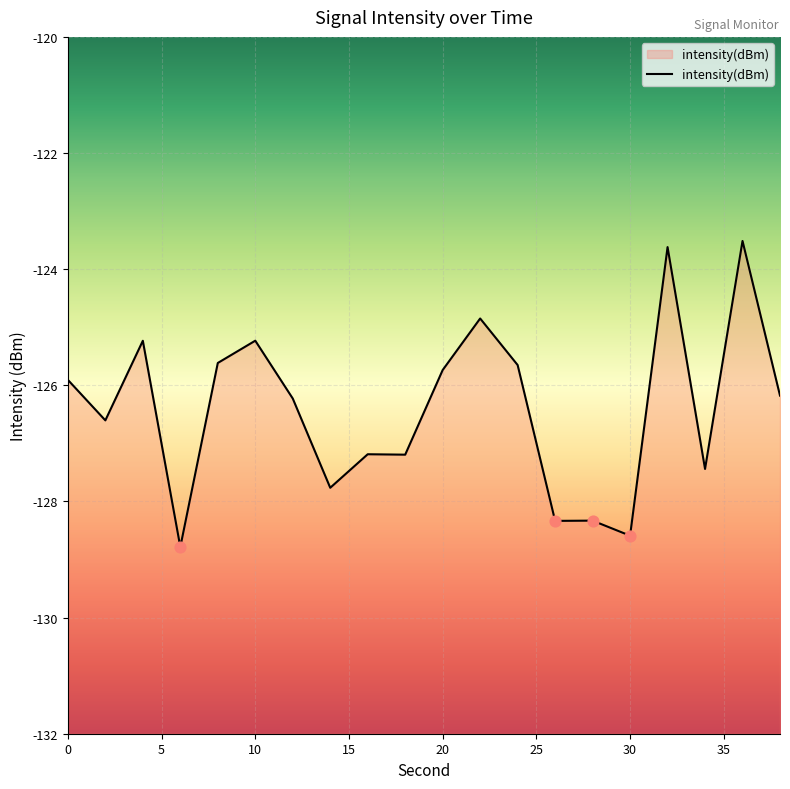

Which has a higher value, 38 or 36?

36